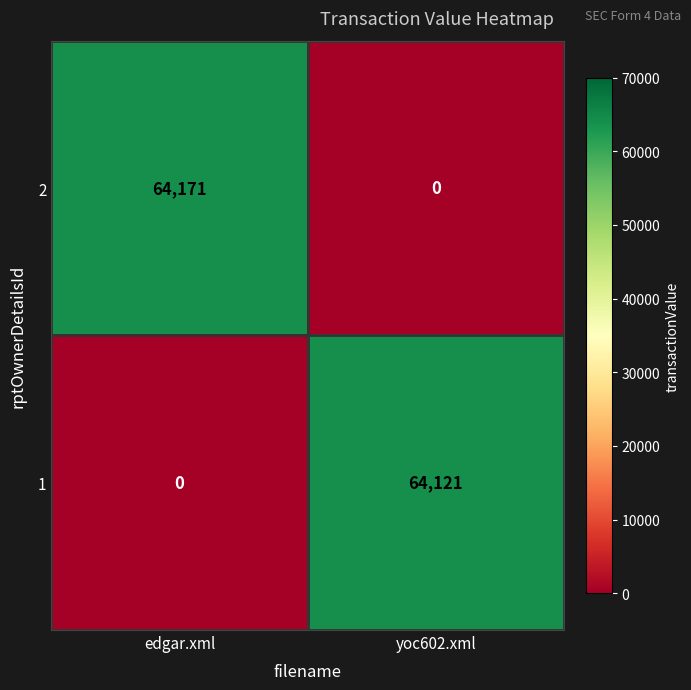

Is the value of 1 at edgar.xml greater than the value of 2 at edgar.xml?

No